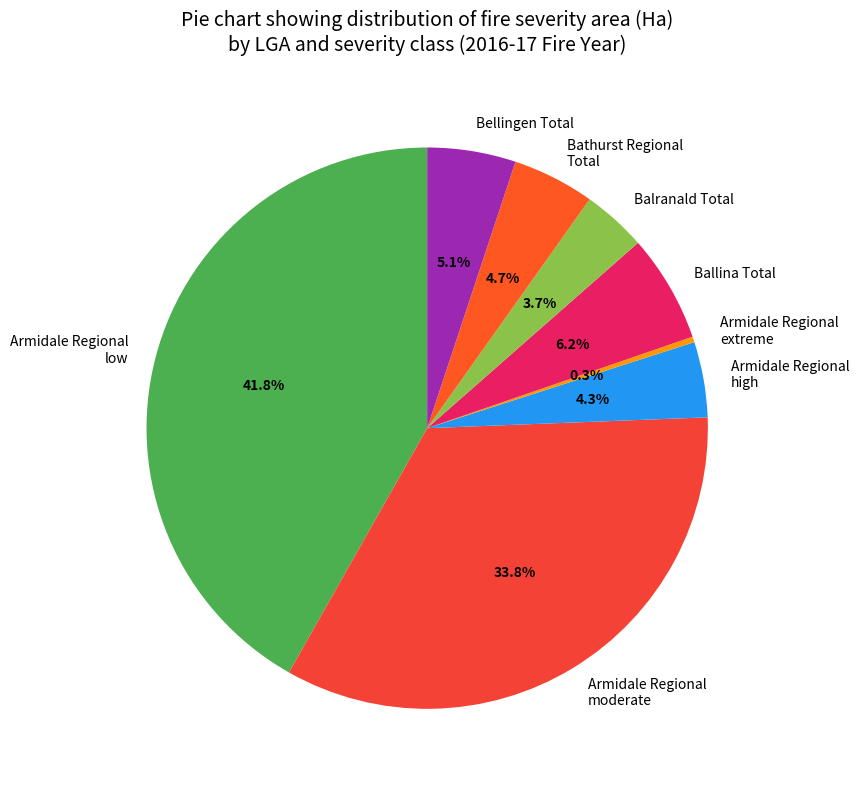

Is there a majority slice in this chart?

No